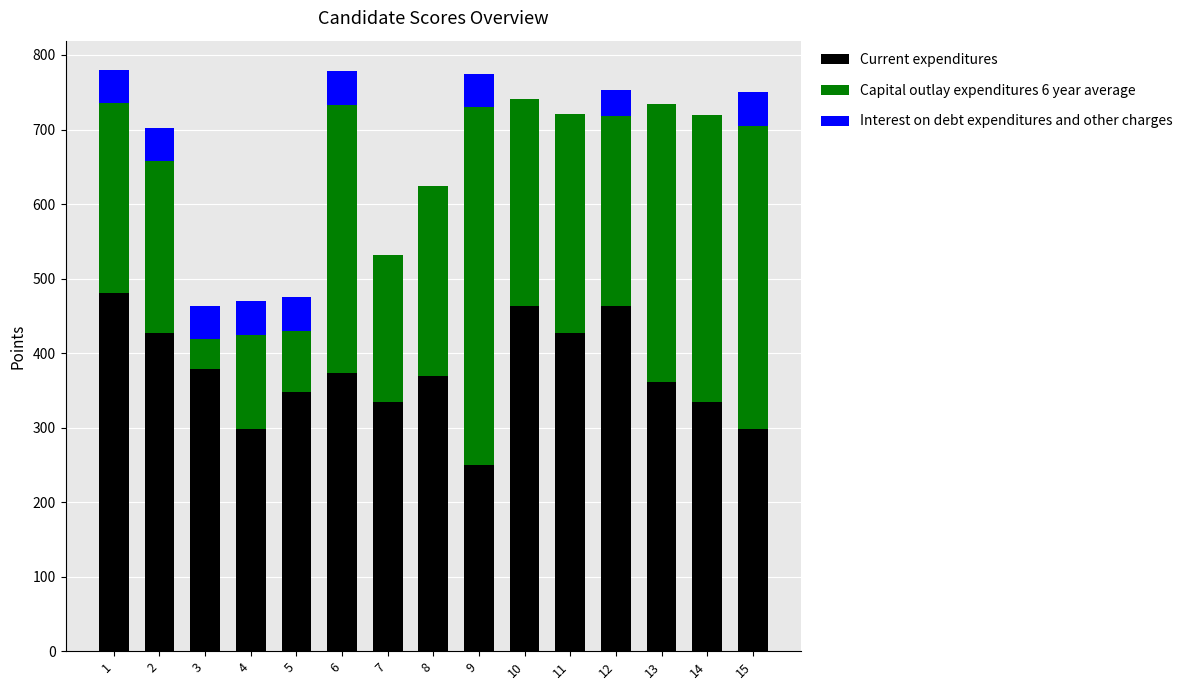

What is the maximum value for Current expenditures?

480.4